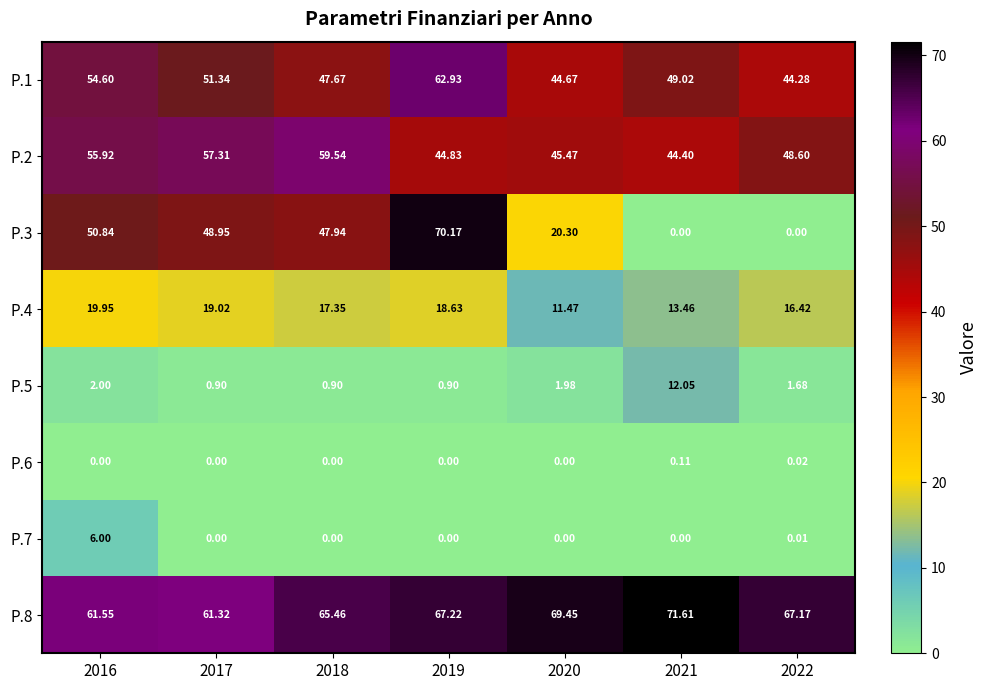

Is the value of P.1 at 2019 greater than the value of P.5 at 2017?

Yes